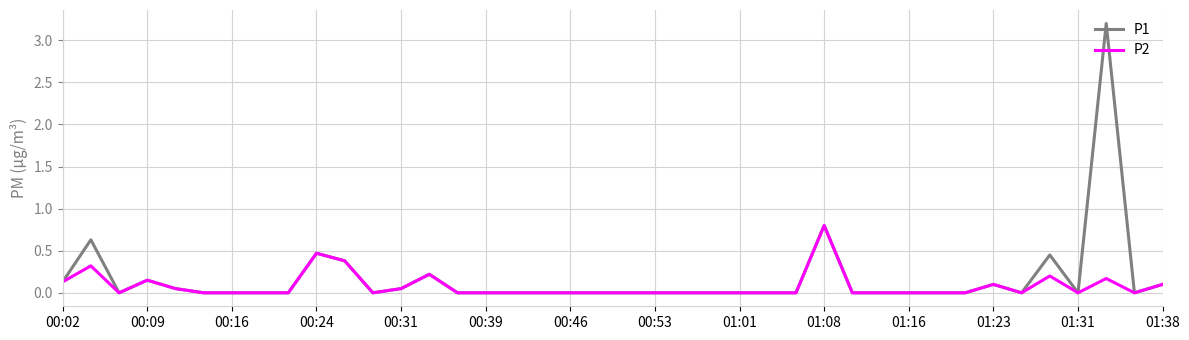

Which series has the largest range (max minus min)?

P1